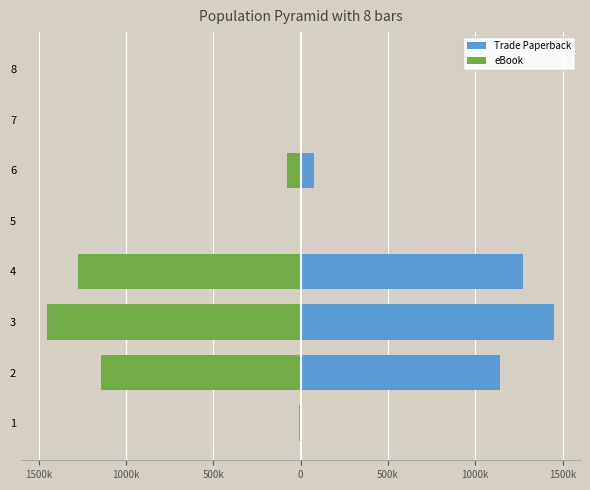

True or false: Trade Paperback has a value of 759 at 7.

False